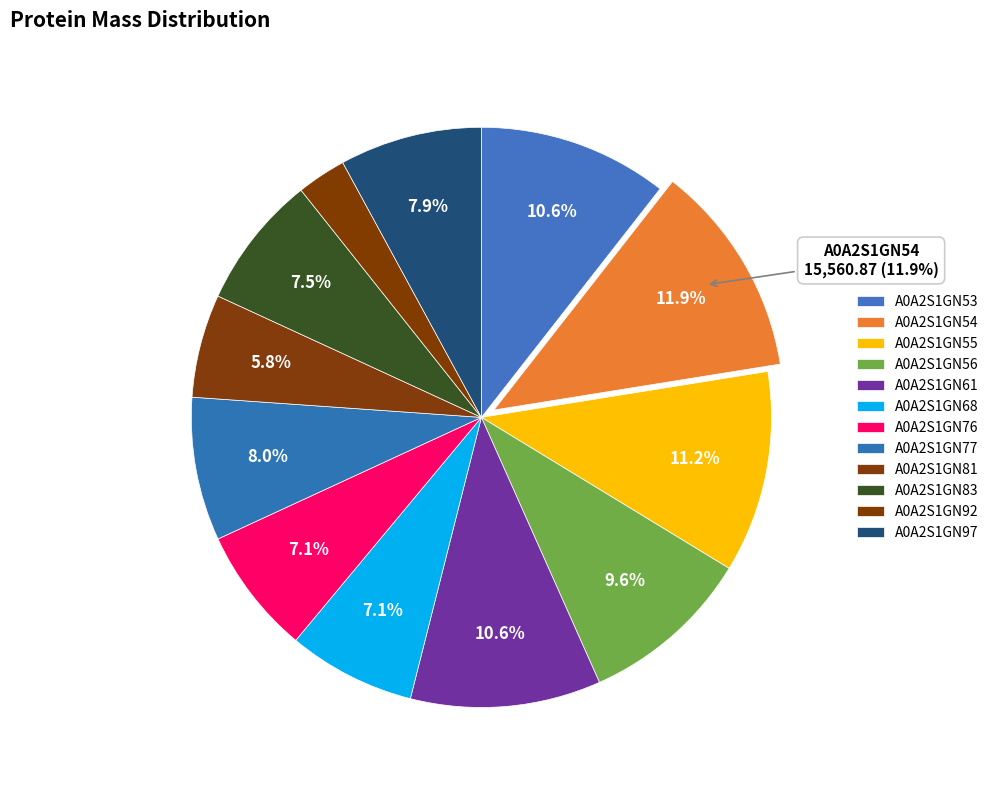

How many slices are in this pie chart?

12